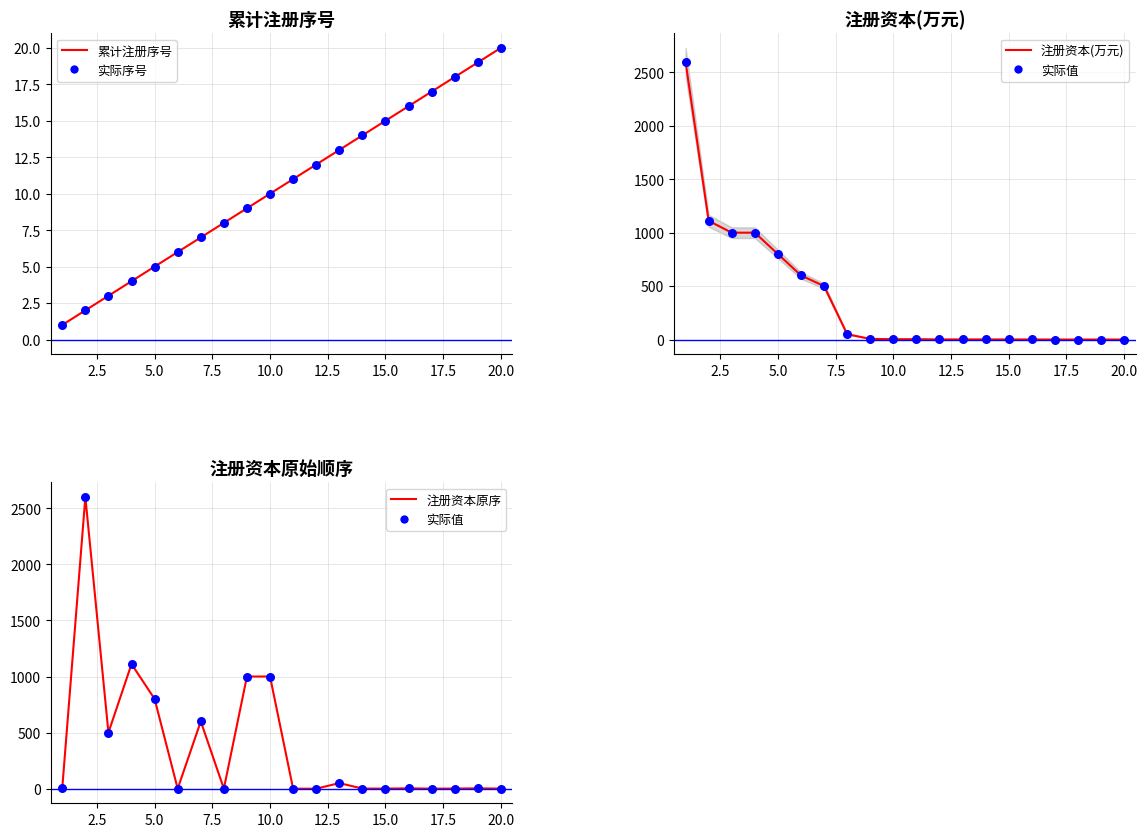

Which series reaches the maximum Y coordinate?

注册资本(万元)